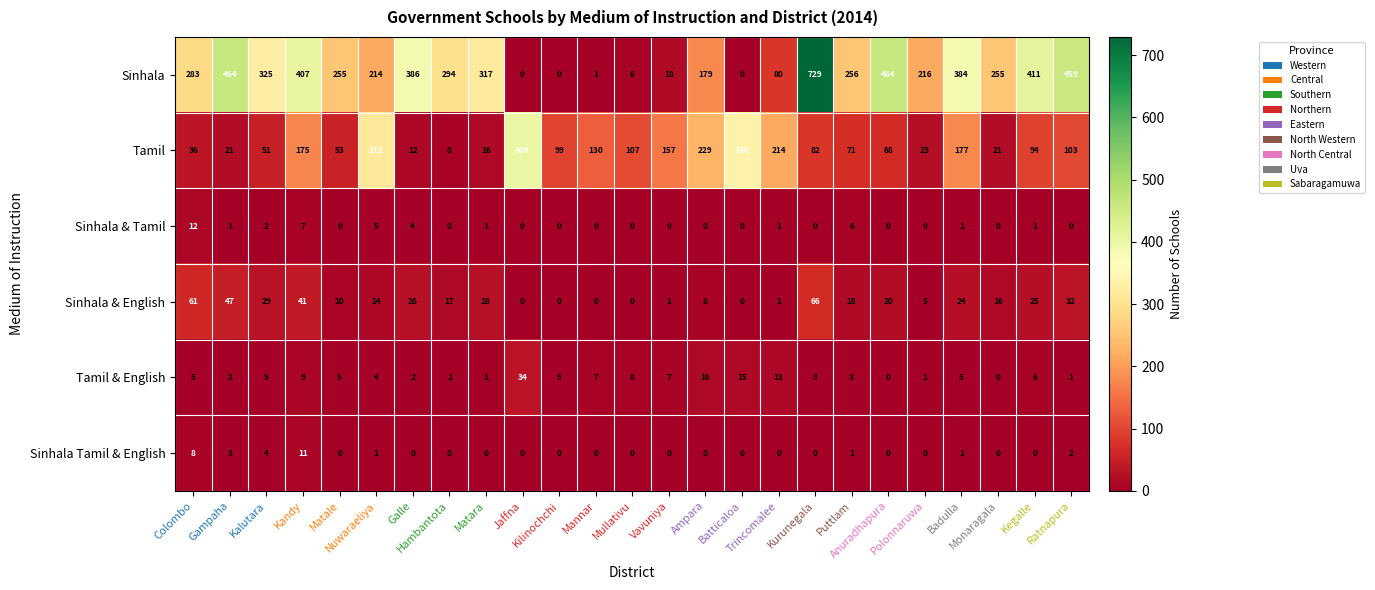

What is the maximum value for Sinhala & English?

66